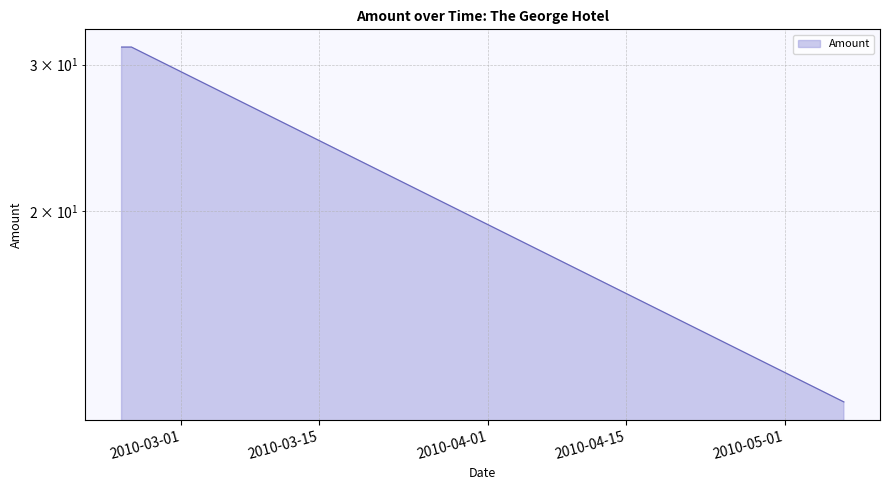

Reading left to right, list all the values displayed in this chart.

2010-02-23=31.5	2010-02-24=31.5	2010-05-07=11.8